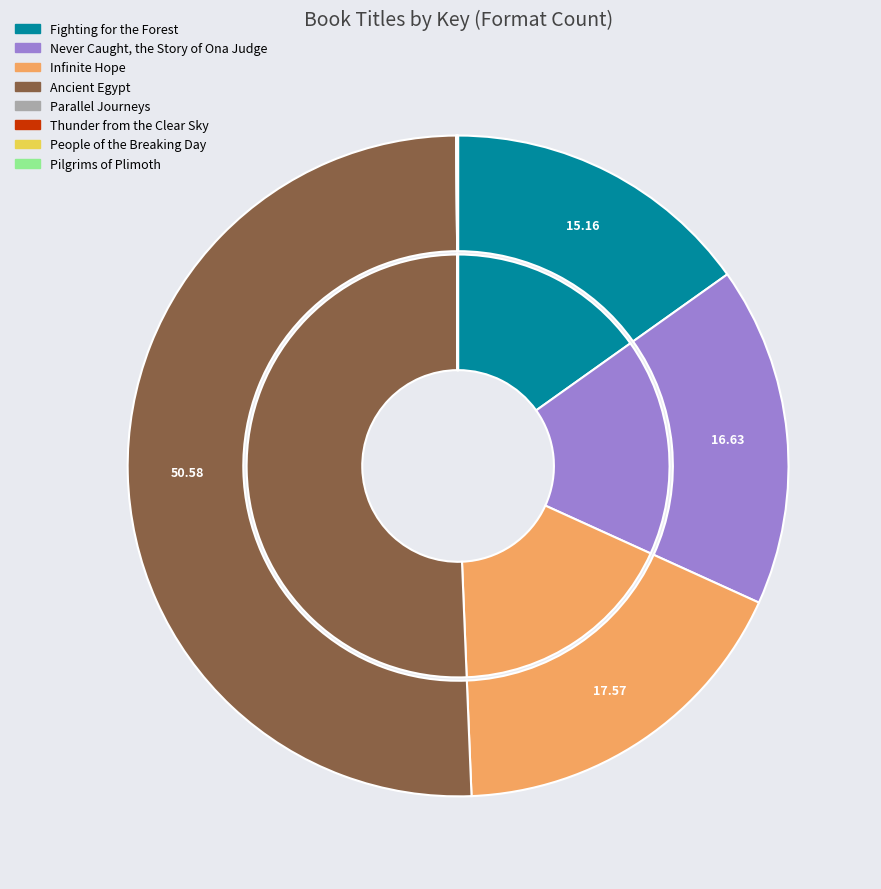

Is Infinite Hope the majority of the pie?

No